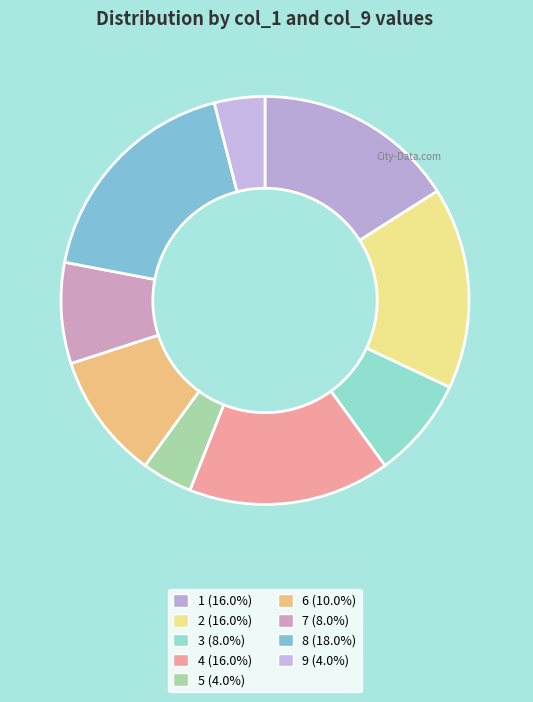

What is the ratio of the value at 2 to the value at 6?

1.6